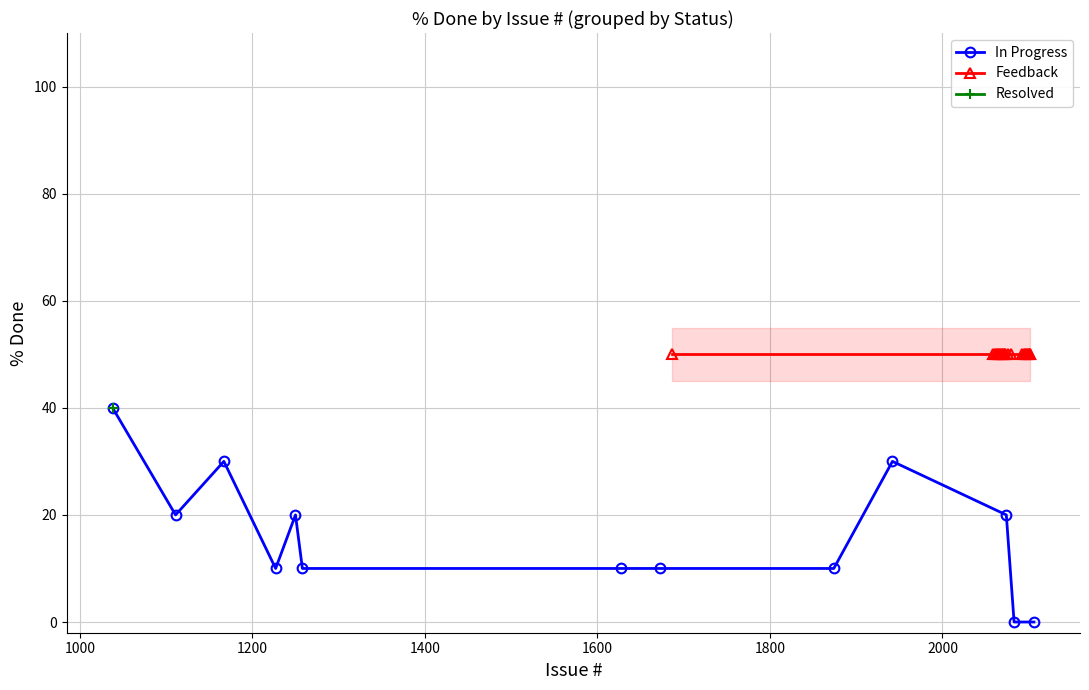

True or false: In Progress has more than 0 points higher than both neighbors.

True